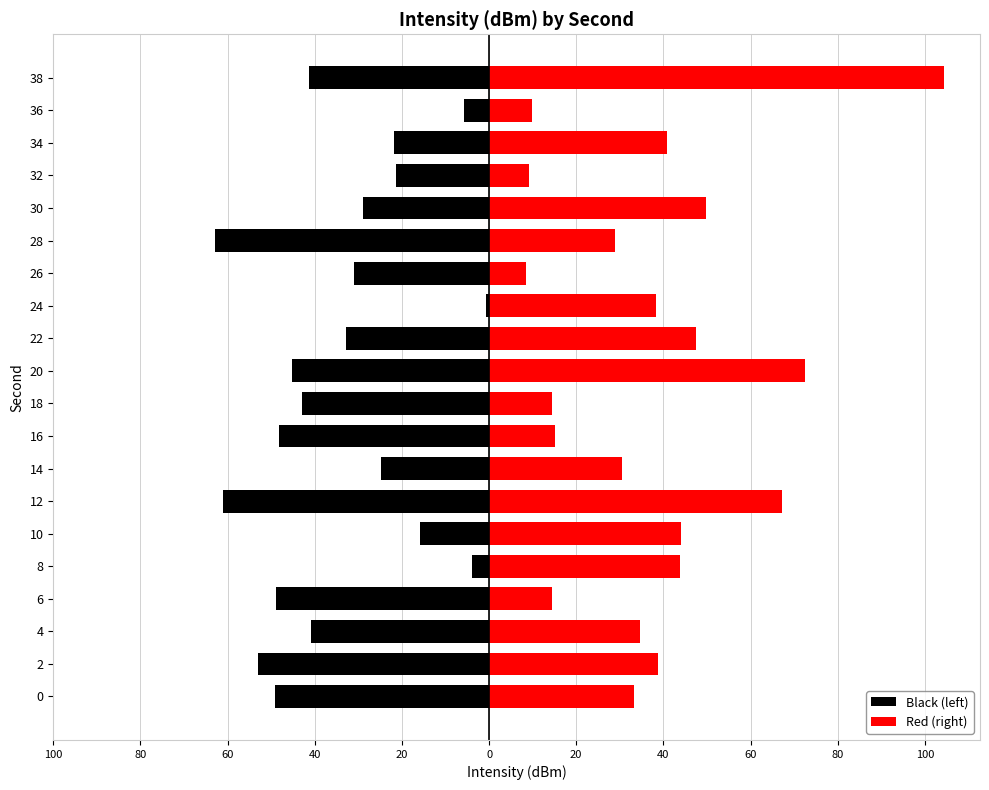

What is the value of the Black (left) bar at the 2nd from the left?

-53.1